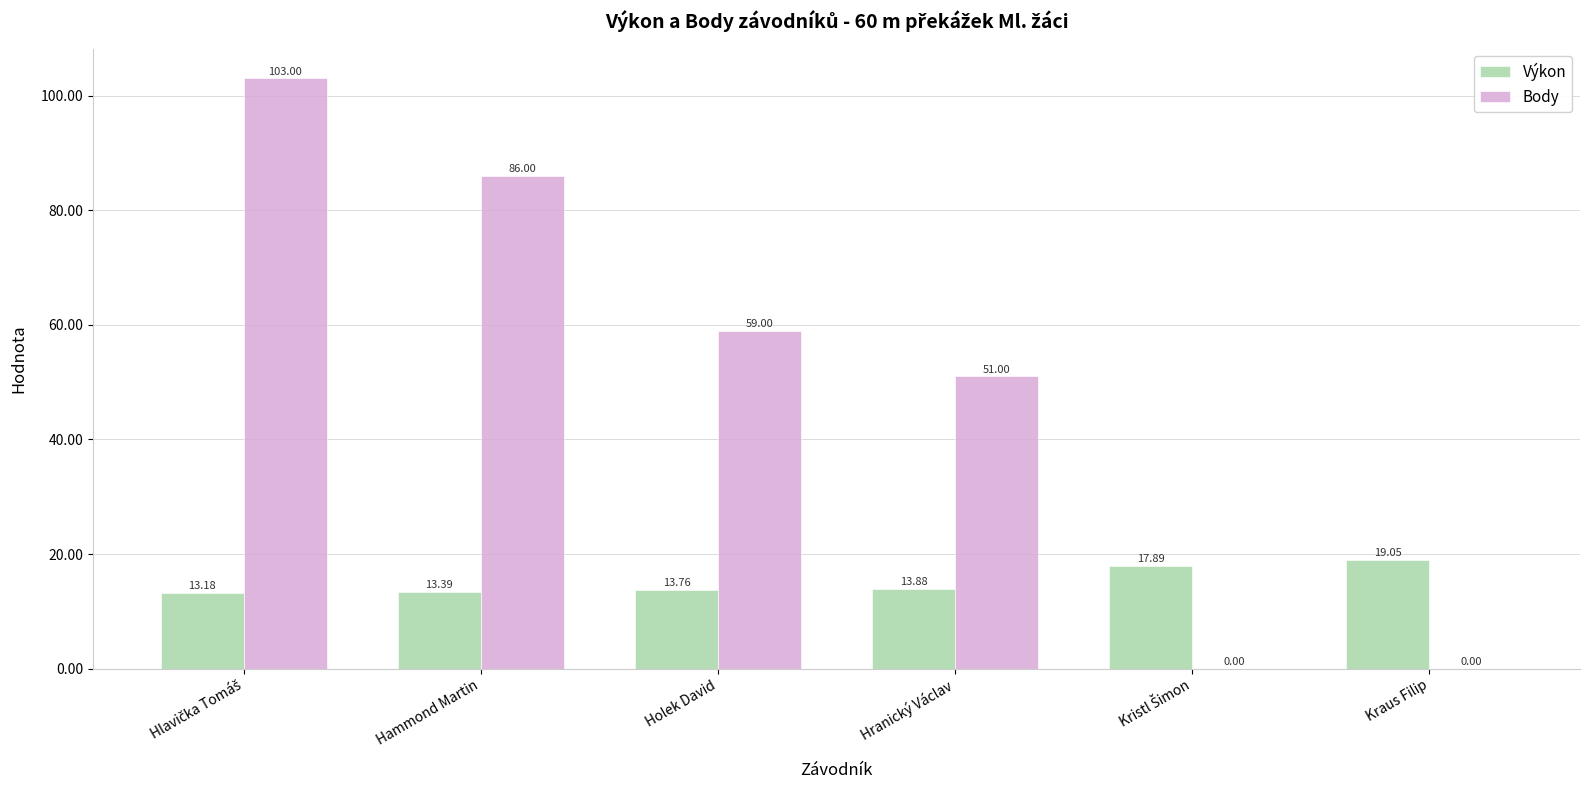

Which category has the highest value in the Výkon series?

Kraus Filip